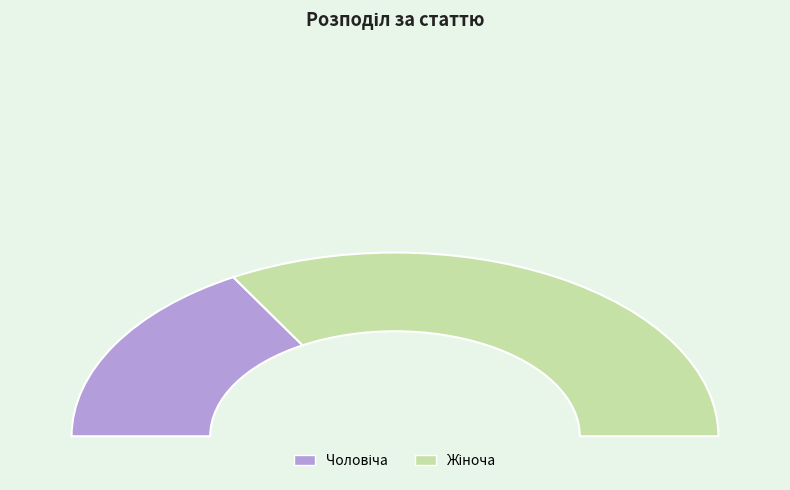

How much of the chart is everything except Жіноча?

33.3%